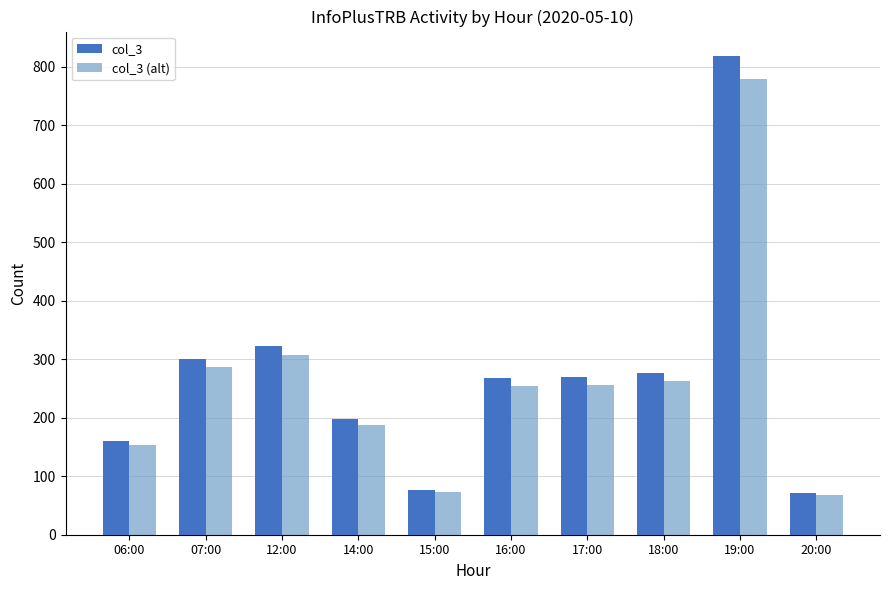

How many bars are there in each group?

2